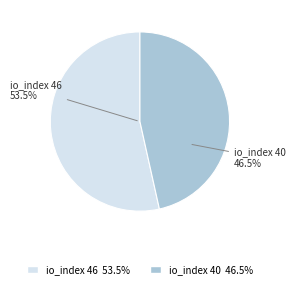

To the nearest percent, what percentage of the pie is io_index 46?

53%